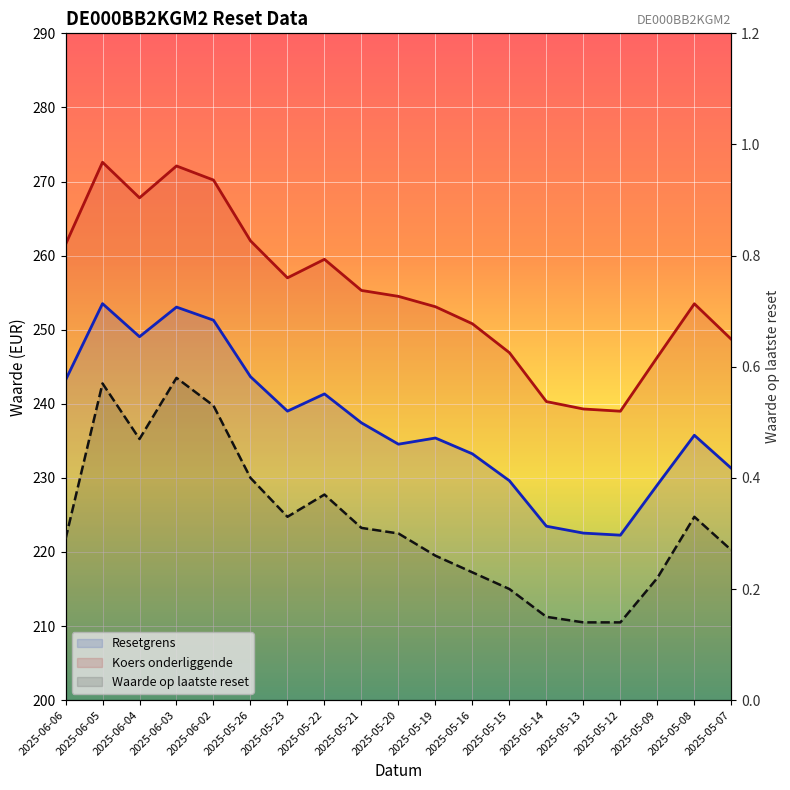

True or false: Koers onderliggende has a value of 255.3 at 2025-05-21.

True